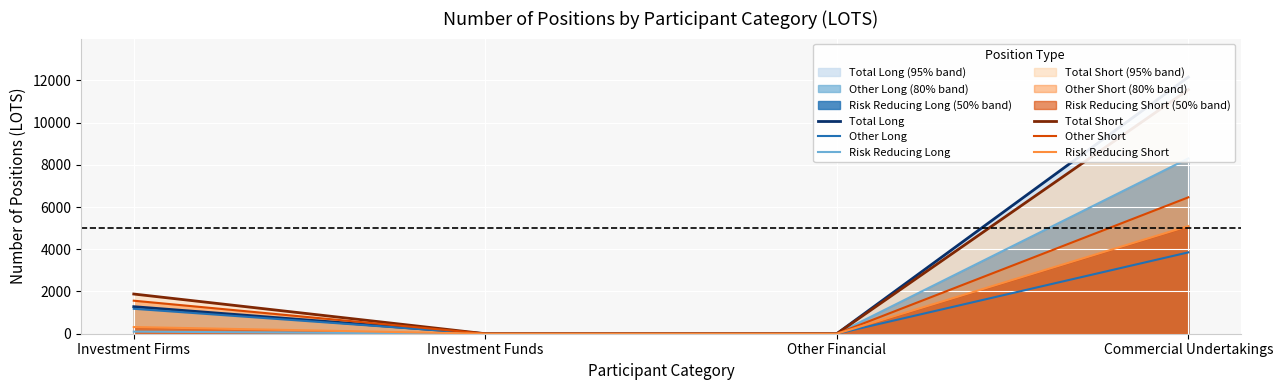

True or false: Other Long and Total Long cross at least once.

False